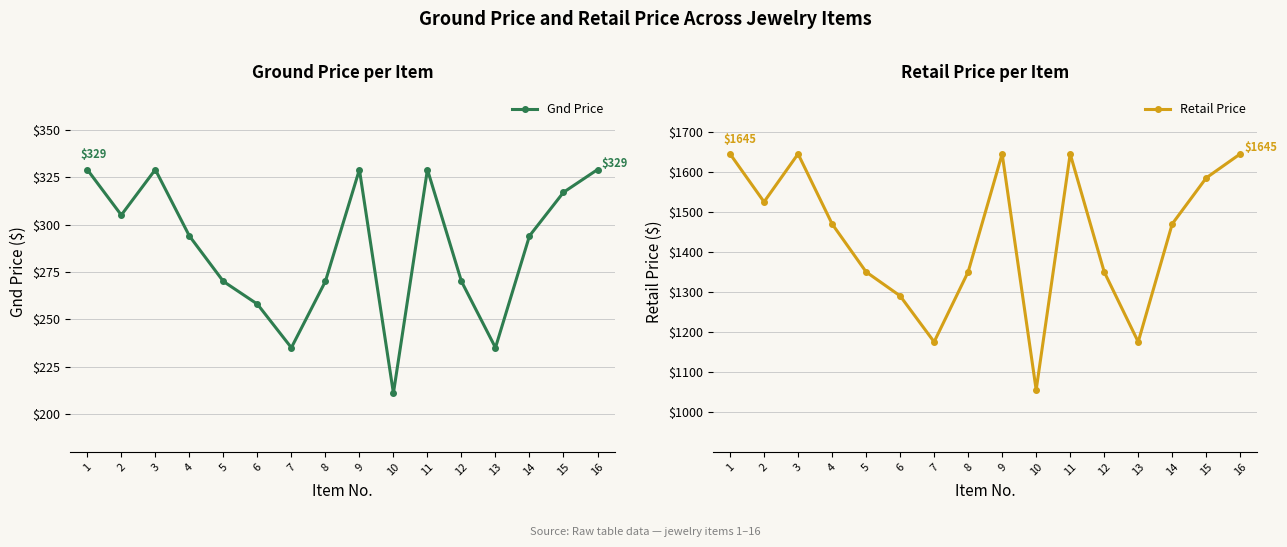

At which category is the sum across all series the highest?

1